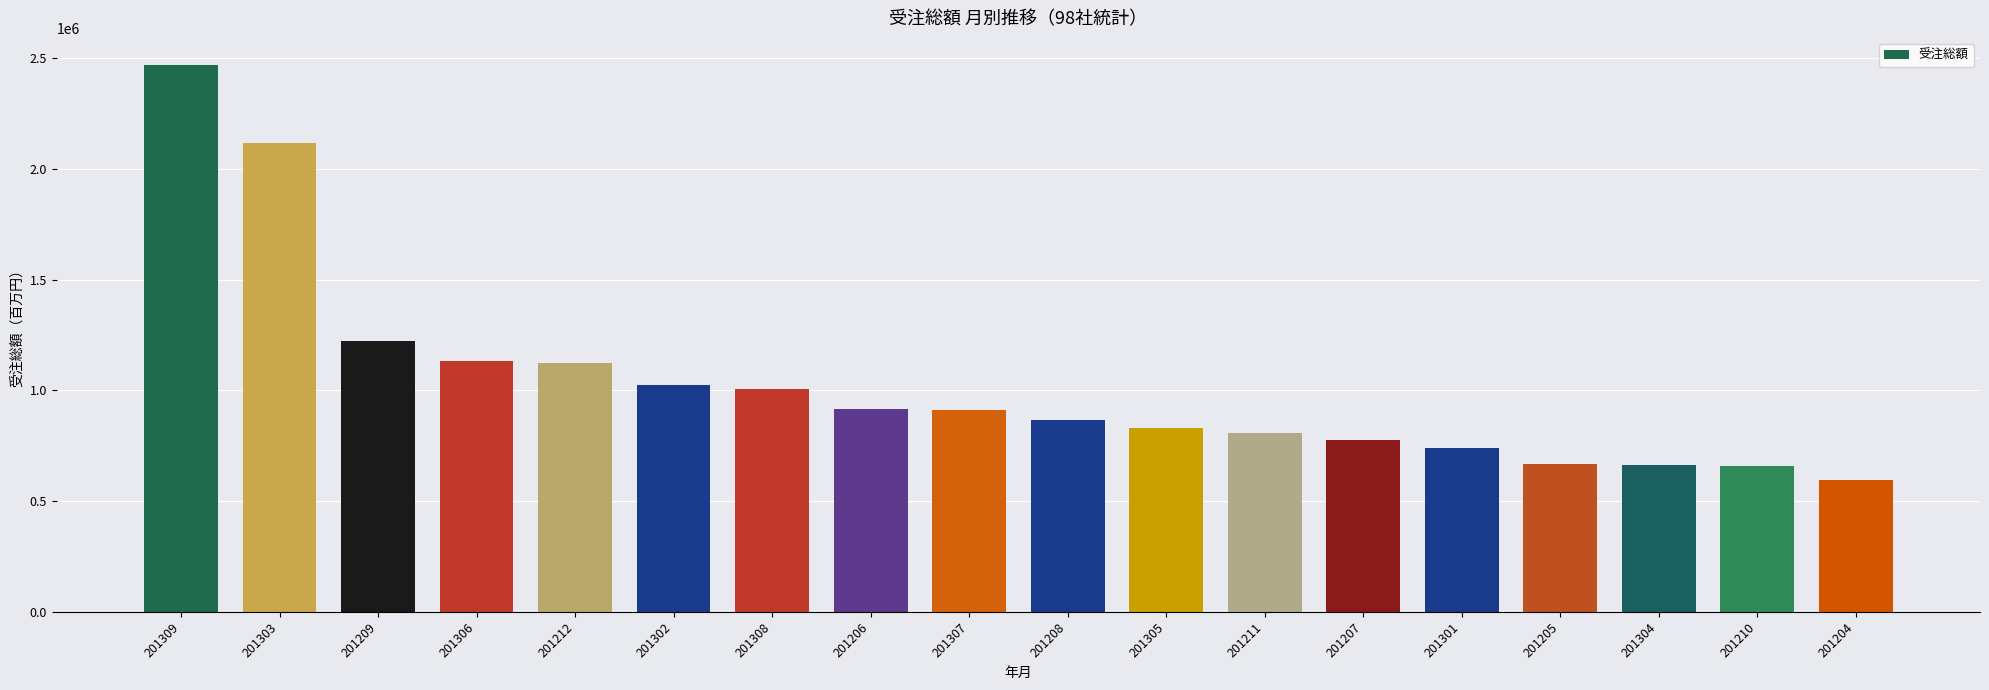

What is the maximum value shown in the chart?

2468410